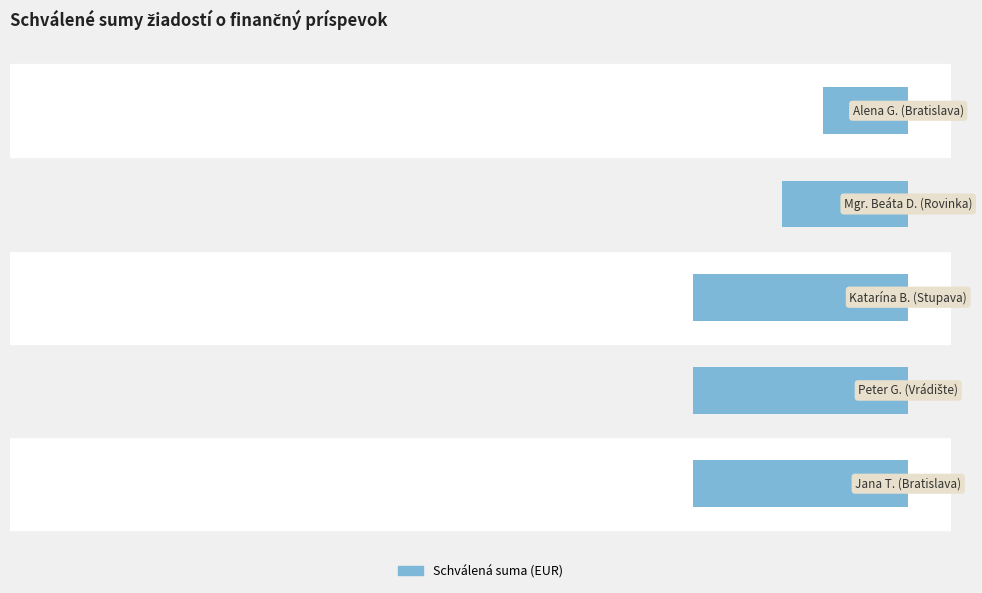

Are the bars horizontal?

Yes